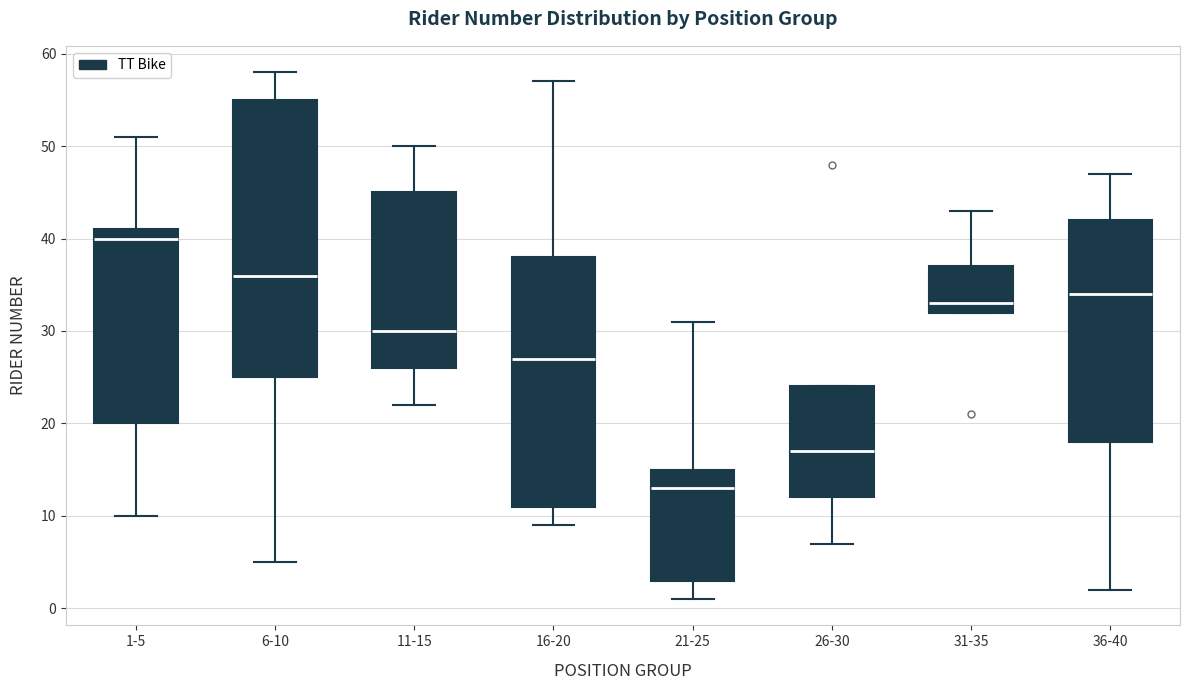

Which box's median line is the highest?

1-5